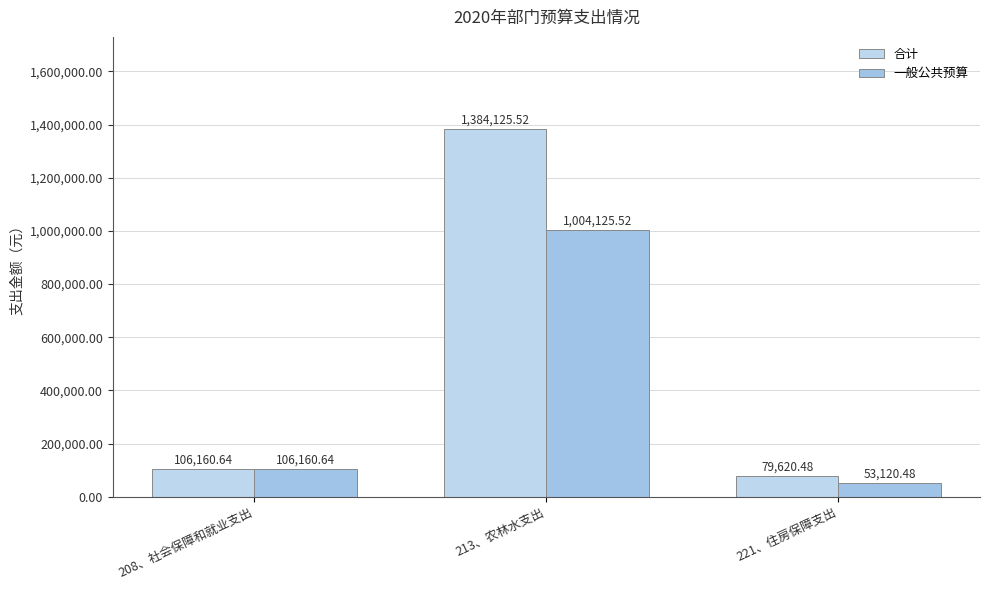

The value of 合计 at 221、住房保障支出 is 53567.2. True or false?

False